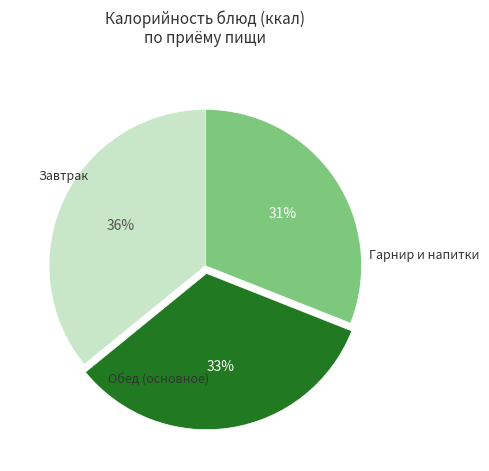

To the nearest percent, what is the average slice percentage?

33%